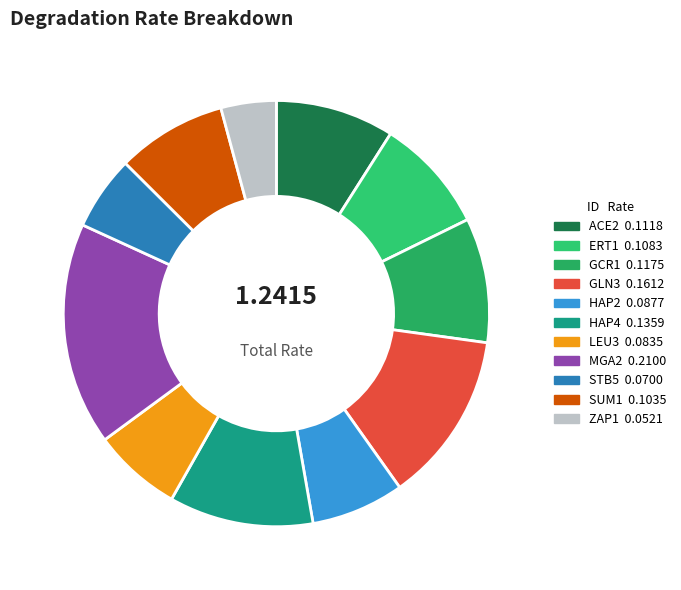

To the nearest percent, what is the difference between the LEU3 and MGA2 slice percentages?

10%